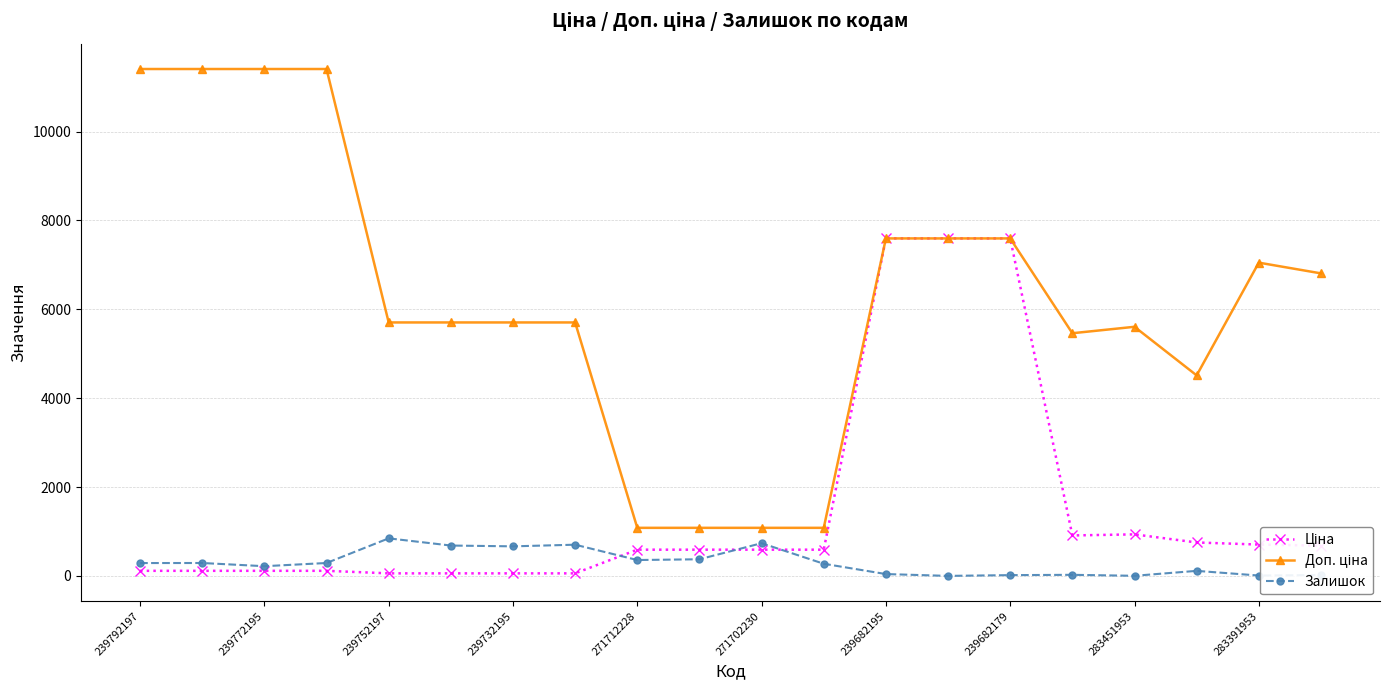

What is the maximum value shown in the chart?

11410.0